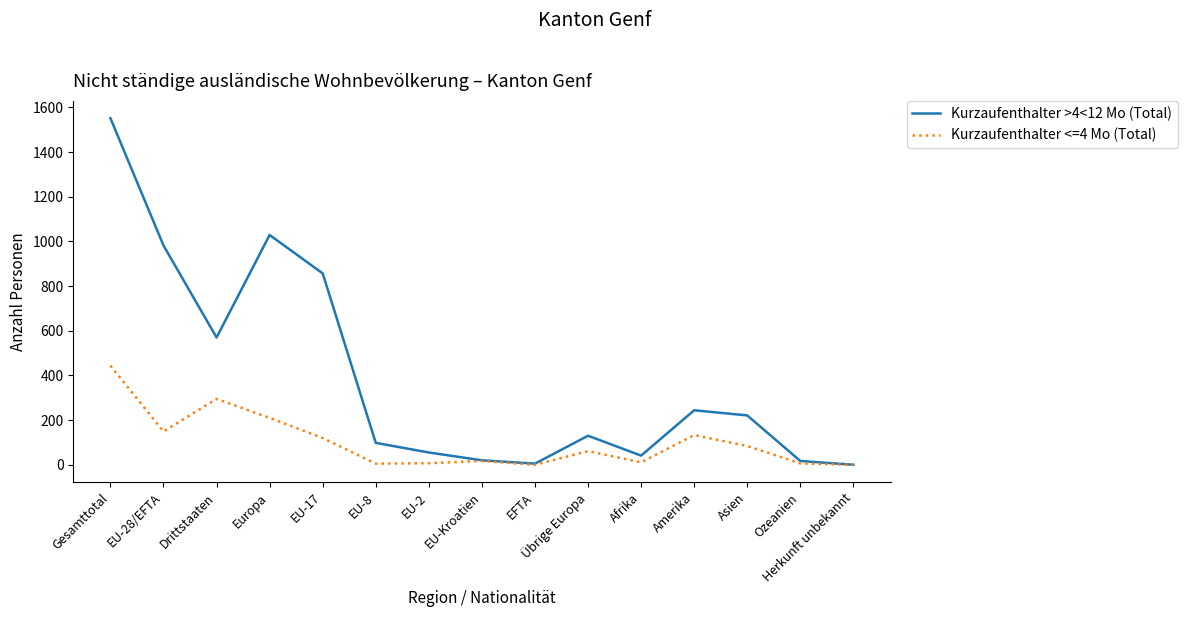

Which series has the largest total across all categories?

Kurzaufenthalter >4<12 Mo (Total)